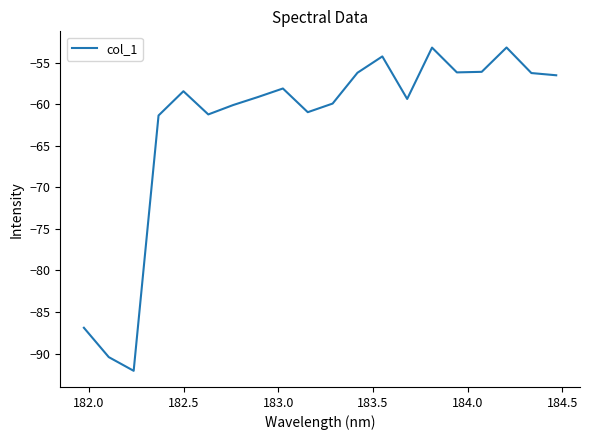

What is the smallest value displayed?

-92.1